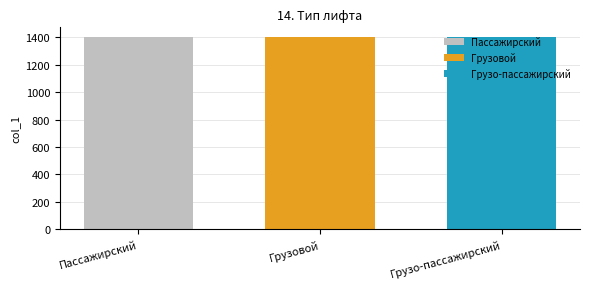

What value does the Грузо-пассажирский series have at Грузовой?

1403